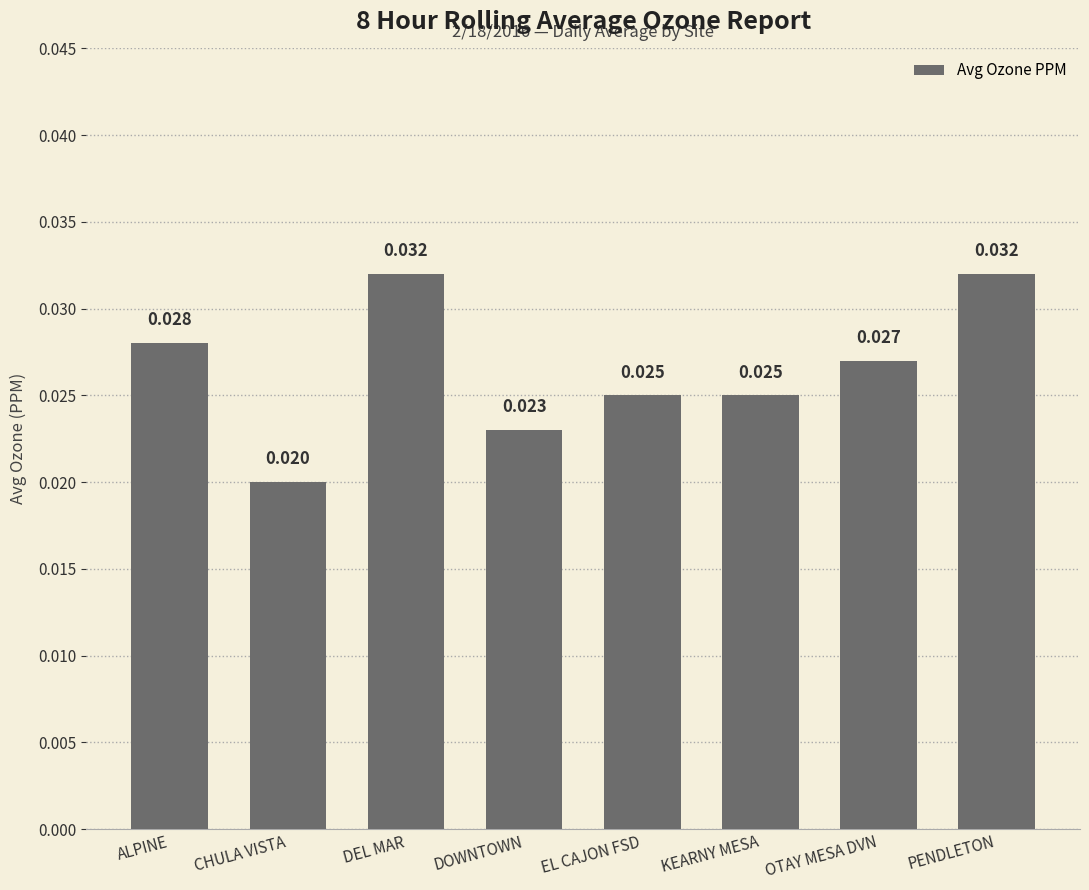

What is the label of the 6th bar from the left?

KEARNY MESA